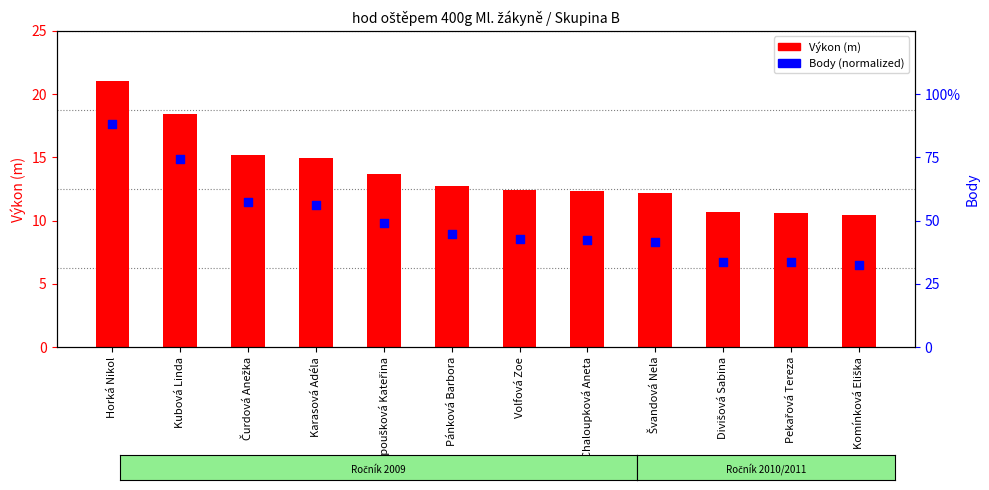

At how many categories does at least one series exceed 13?

5